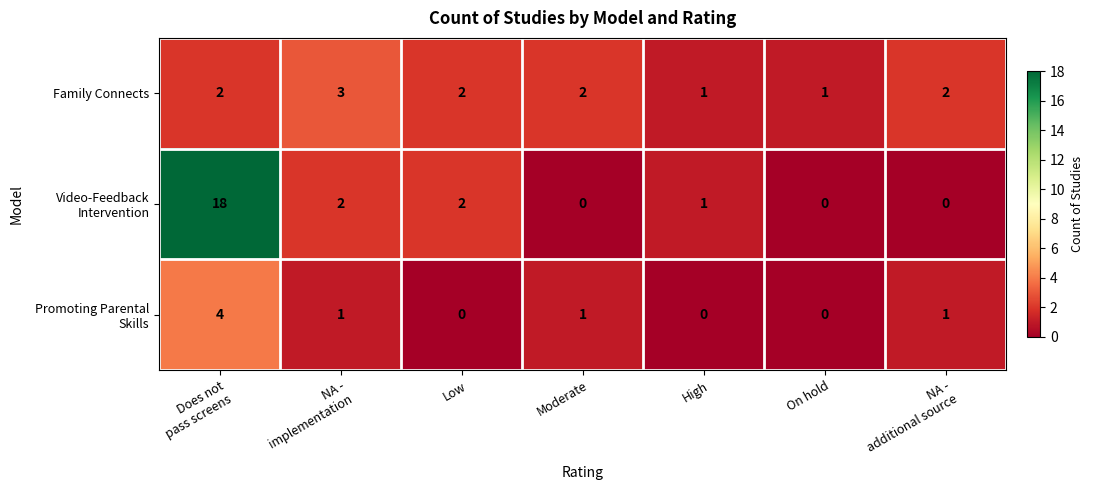

What is the greatest value displayed?

18